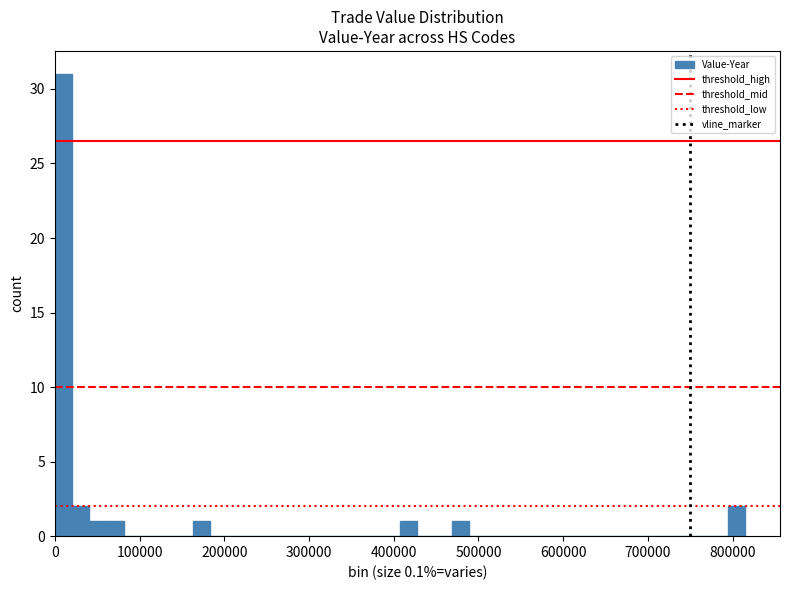

Read against the x-axis, roughly where is the centre of the tallest bar?

10000